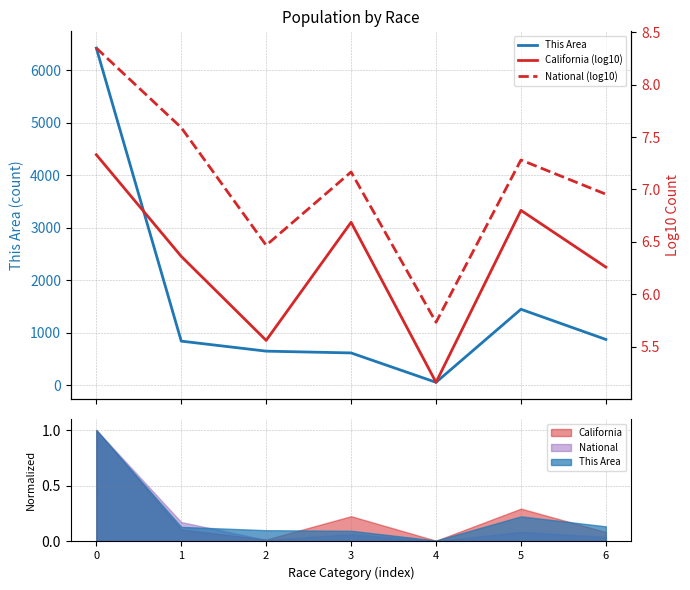

True or false: National (log10) and California (log10) intersect in this chart.

False